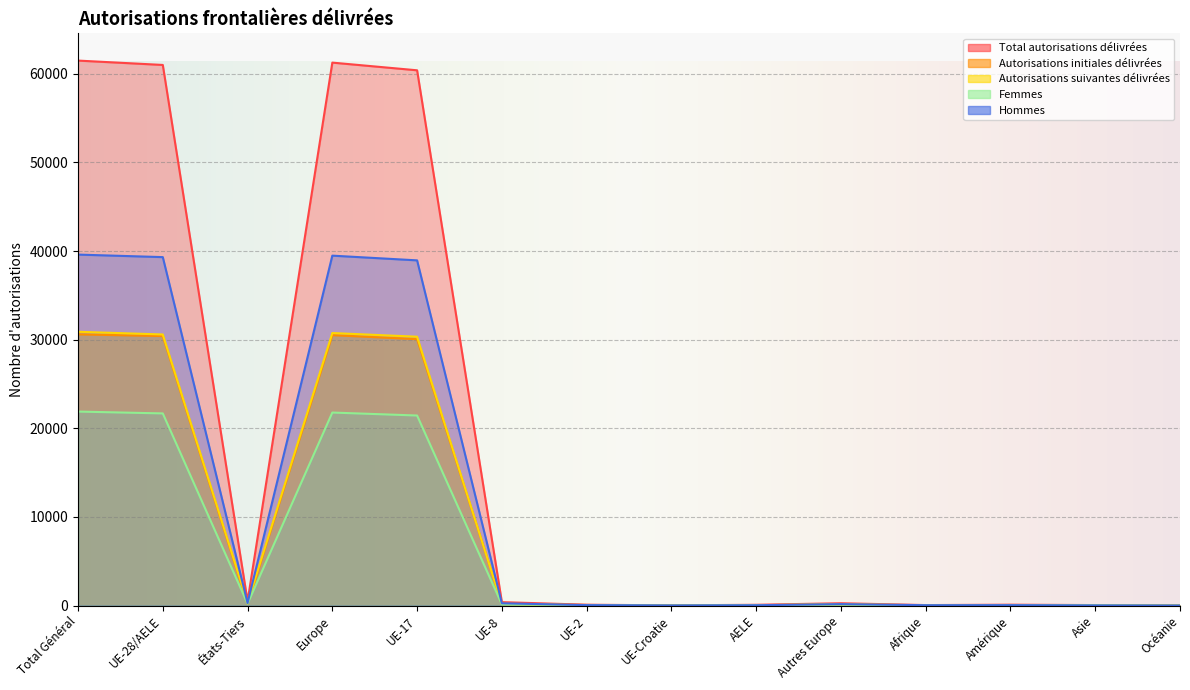

Where does the Femmes series first go above 98?

Total Général